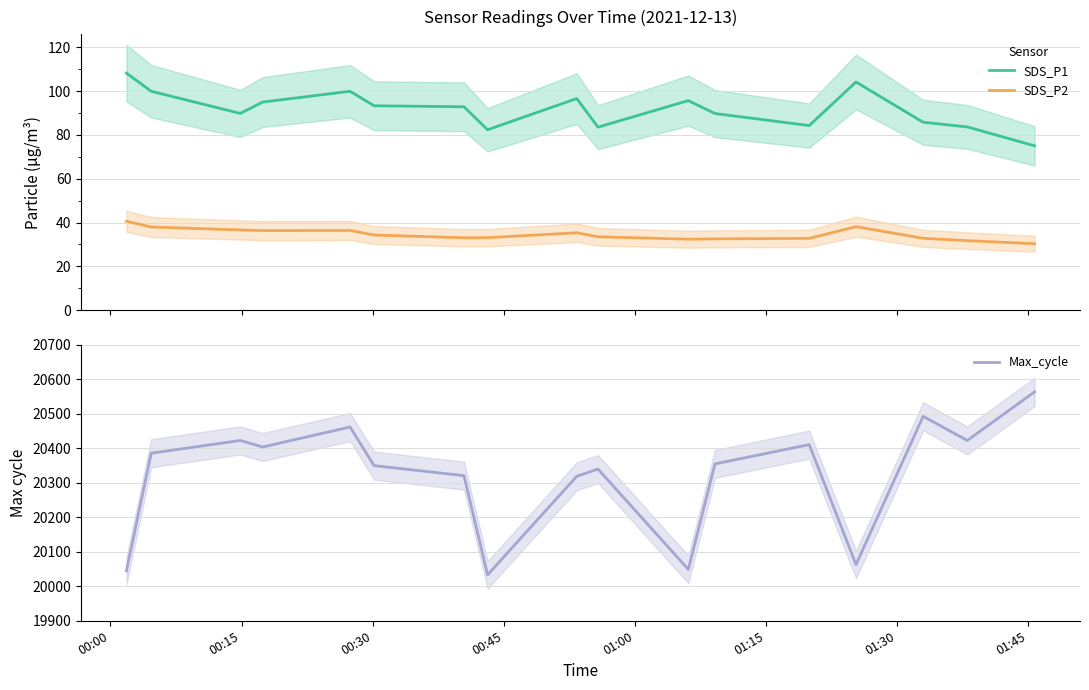

True or false: SDS_P2 and SDS_P1 cross at least once.

False